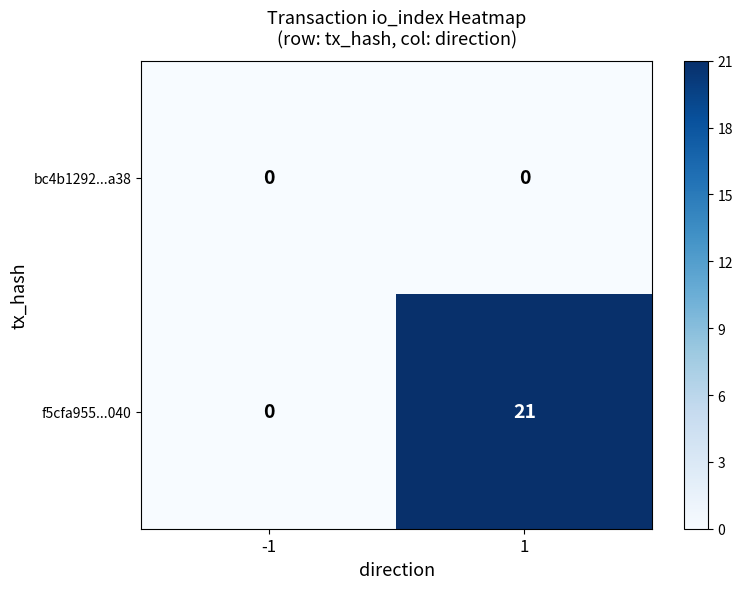

Reading left to right, what are all the values shown in this chart?

bc4b1292...a38: -1=0	1=0
f5cfa955...040: -1=0	1=21